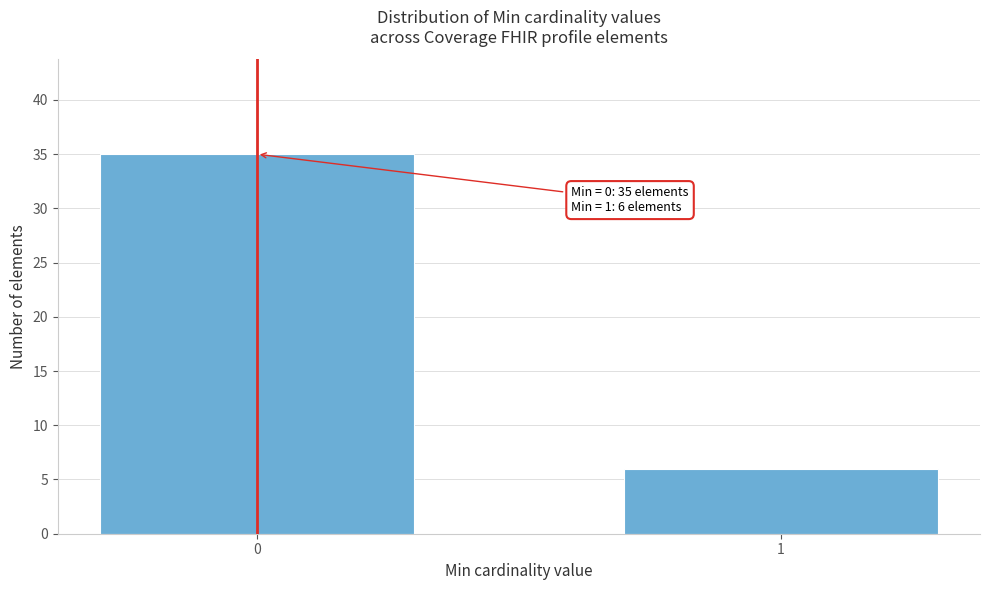

Reading left to right, list all the values displayed in this chart.

35	6